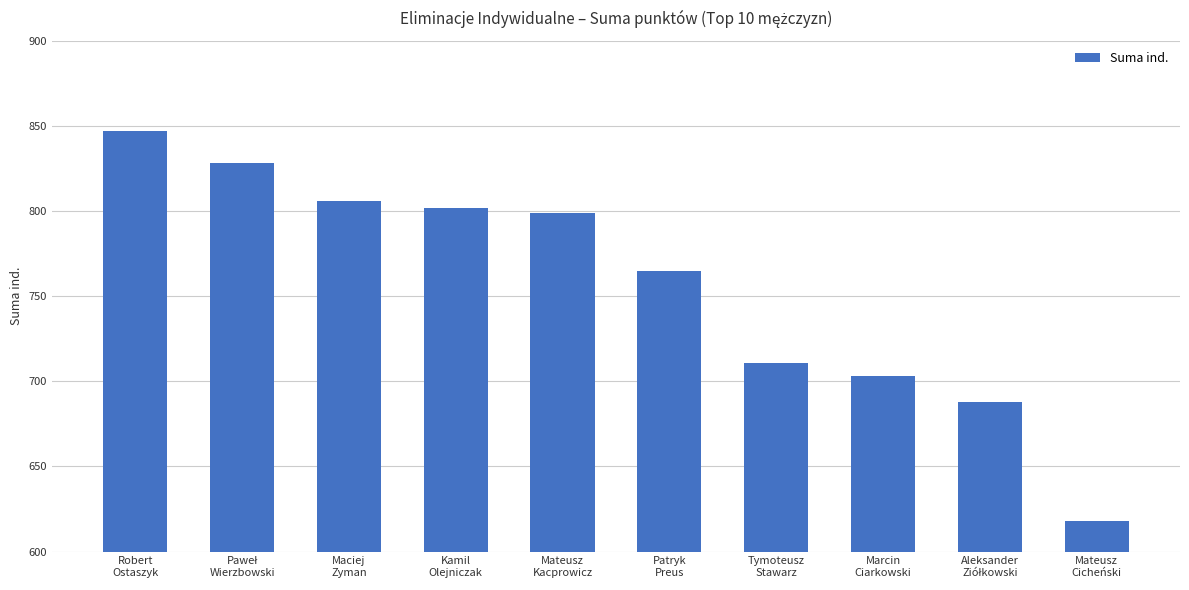

What value does the data have at Maciej
Zyman, to the nearest 5?

805